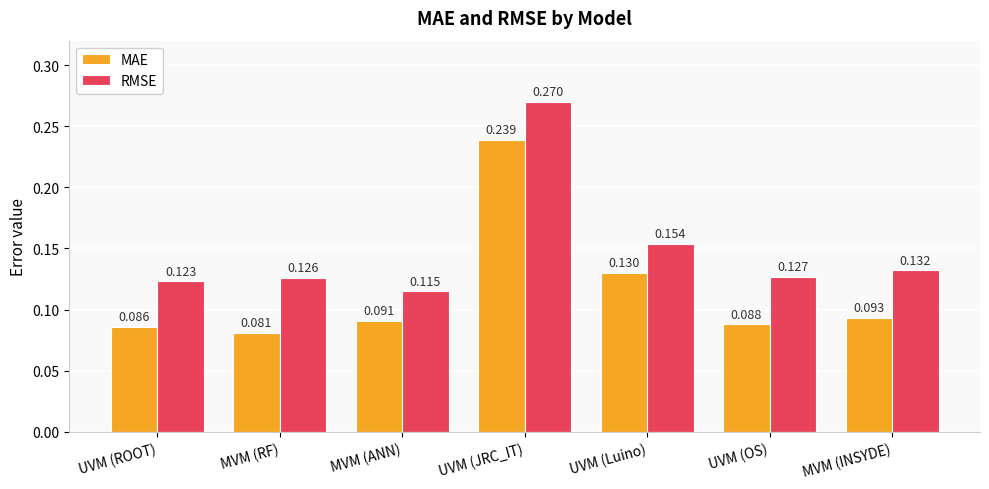

Which series has the largest range (max minus min)?

MAE